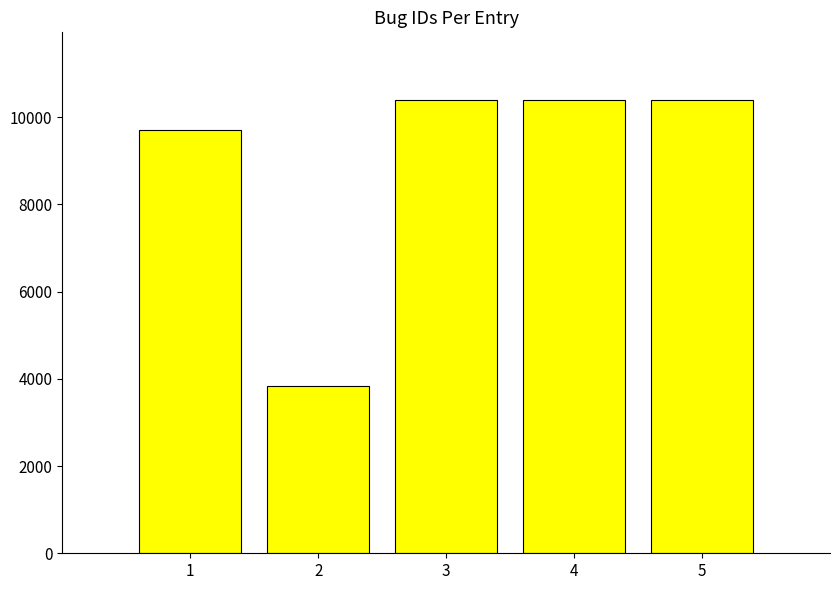

What value does the data have at 4, to the nearest 100?

10400